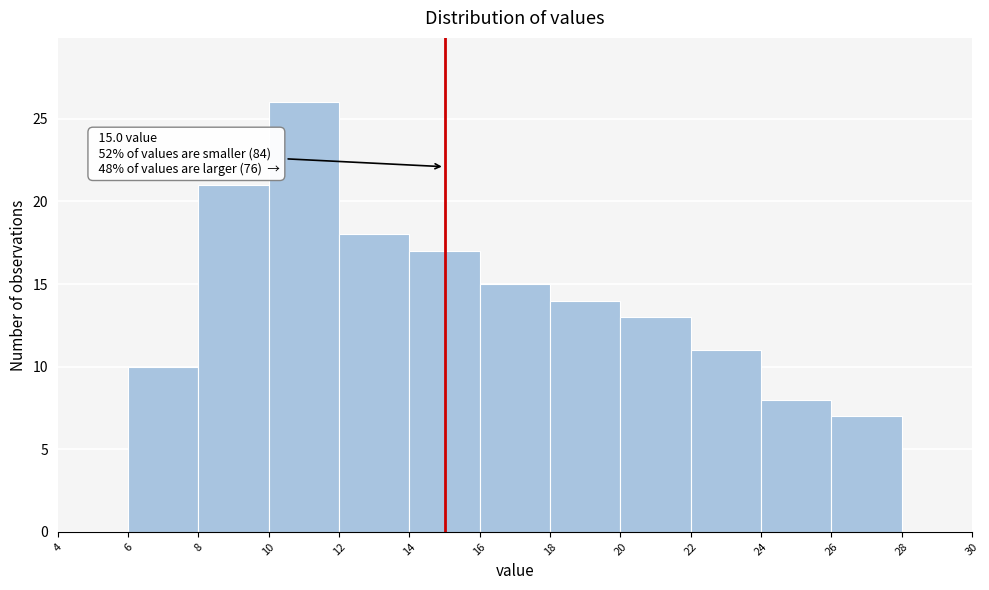

Which range on the x-axis has the tallest bar?

10 to 12